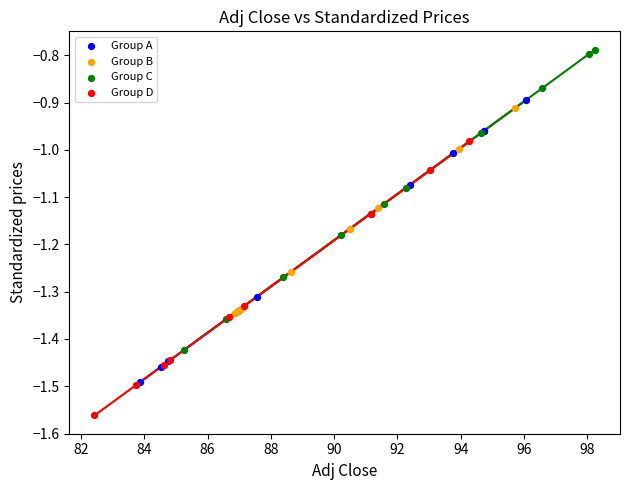

Which series reaches the maximum Y coordinate?

Group C